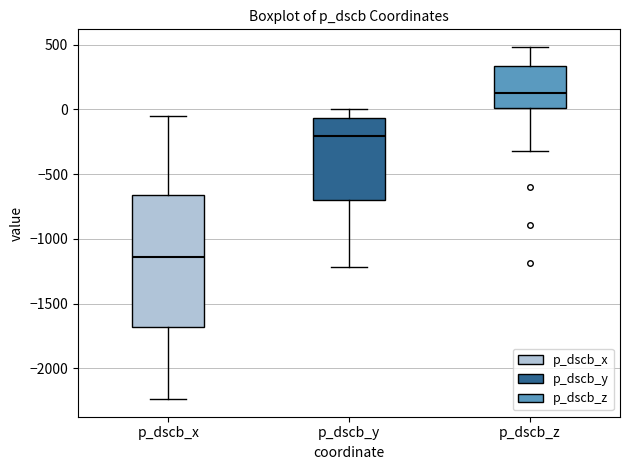

Which box is the tallest, from its lower edge to its upper edge?

p_dscb_x